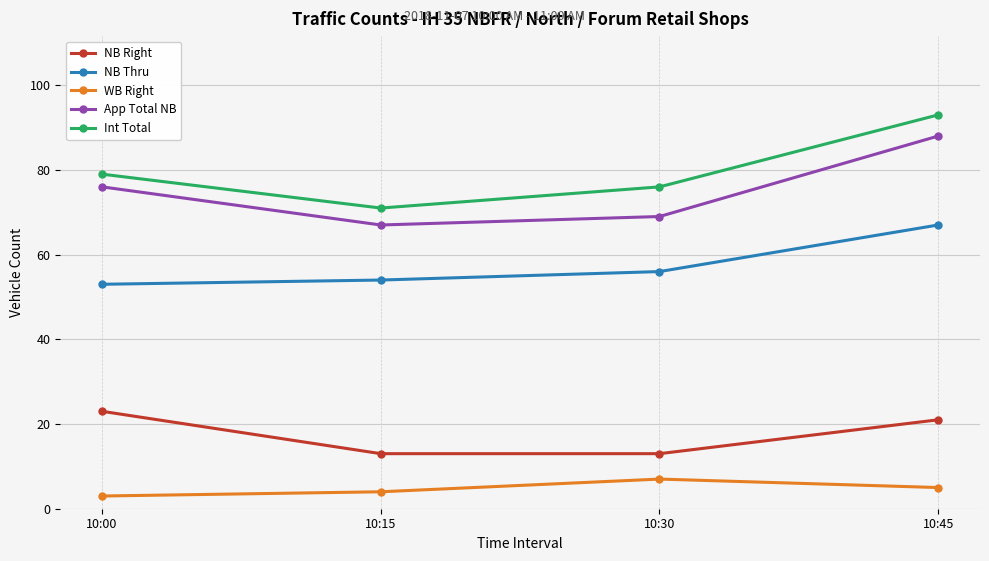

What is the average value of the NB Right series?

18